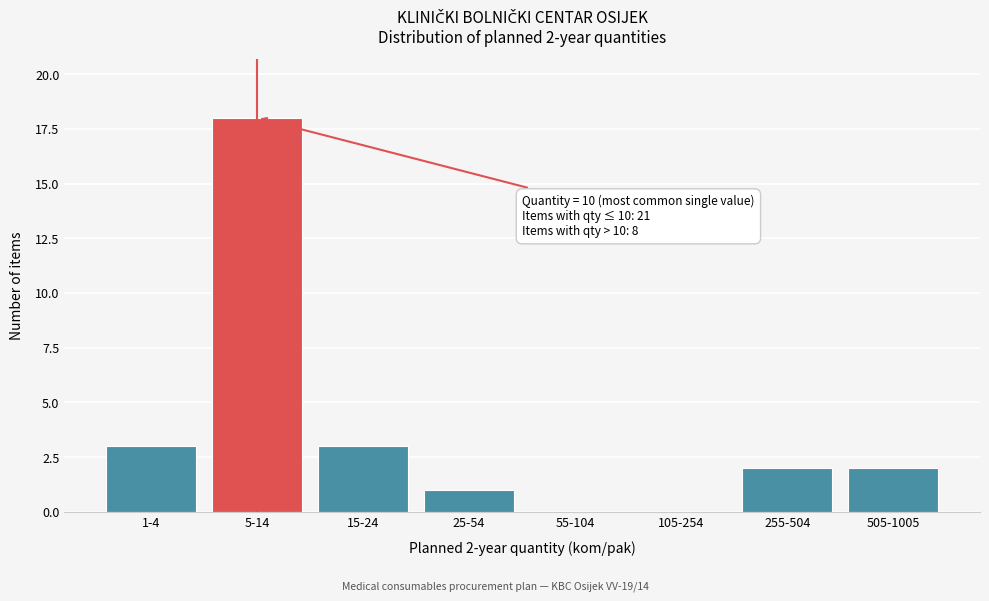

Reading left to right, transcribe all the data shown in this chart.

1-4=3	5-14=18	15-24=3	25-54=1	55-104=0	105-254=0	255-504=2	505-1005=2